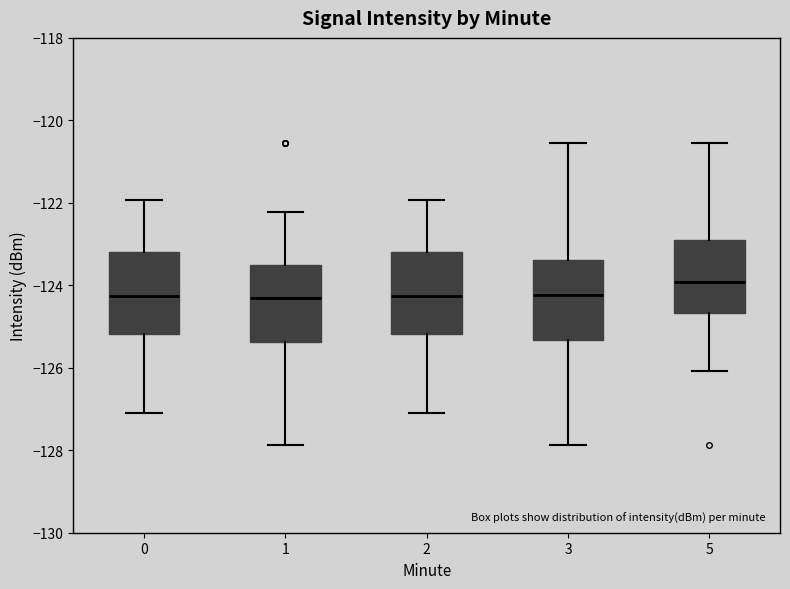

Reading left to right, transcribe this box plot: for each box, give where its median line is, the range the box spans, and where its two whiskers end, as read against the y-axis. The values are not printed on the chart, so give them approximately, as read against the axis.

0: median -124.2, box -125.2 to -123.2, whiskers -127.0 to -122.0
1: median -124.2, box -125.4 to -123.6, whiskers -127.8 to -122.2
2: median -124.2, box -125.2 to -123.2, whiskers -127.0 to -122.0
3: median -124.2, box -125.4 to -123.4, whiskers -127.8 to -120.6
5: median -124.0, box -124.6 to -123.0, whiskers -126.0 to -120.6